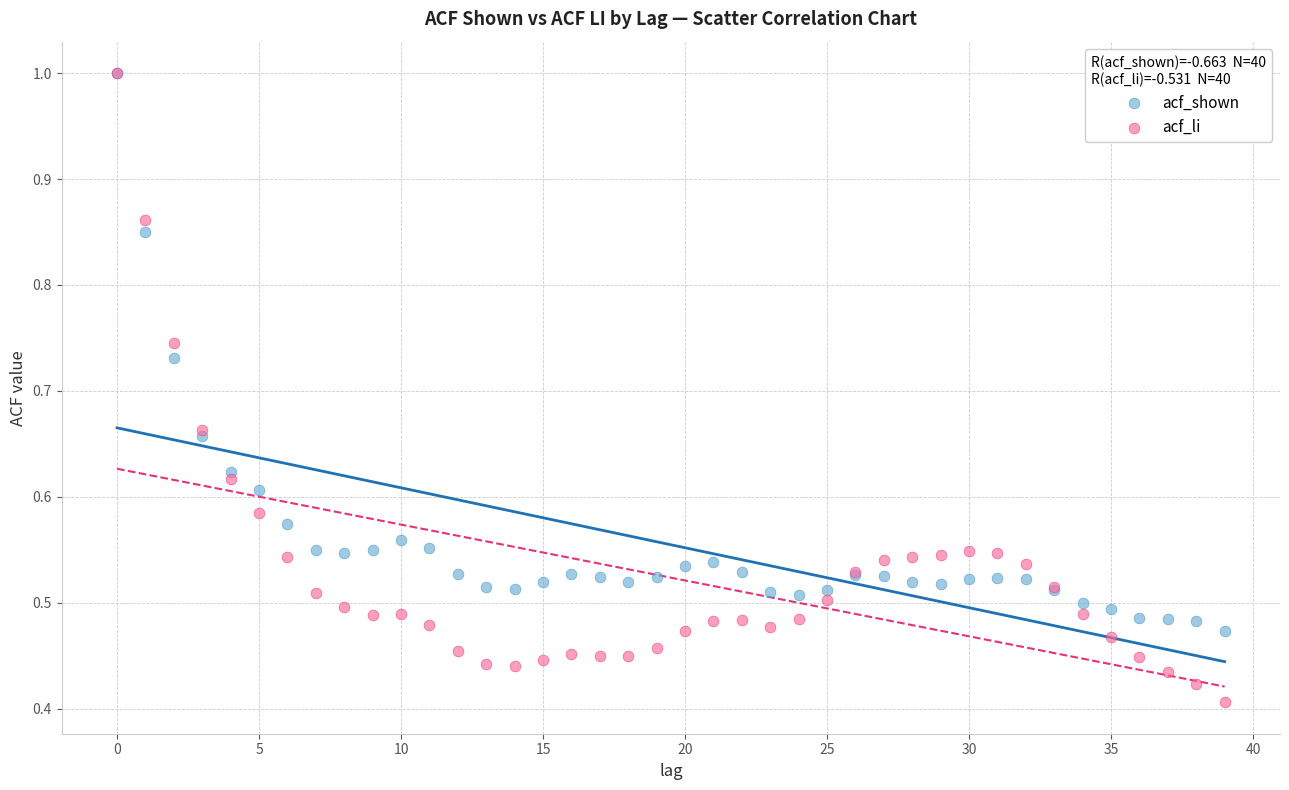

Which series reaches the minimum Y coordinate?

acf_li